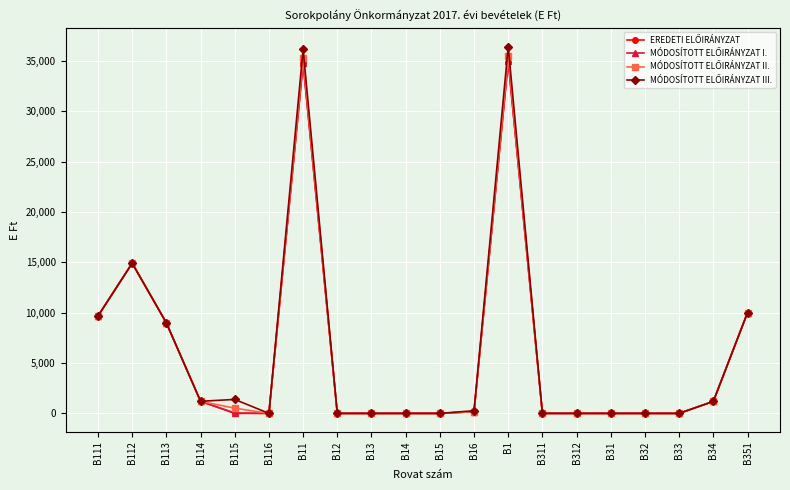

What is the label of the 1st point from the right?

B351